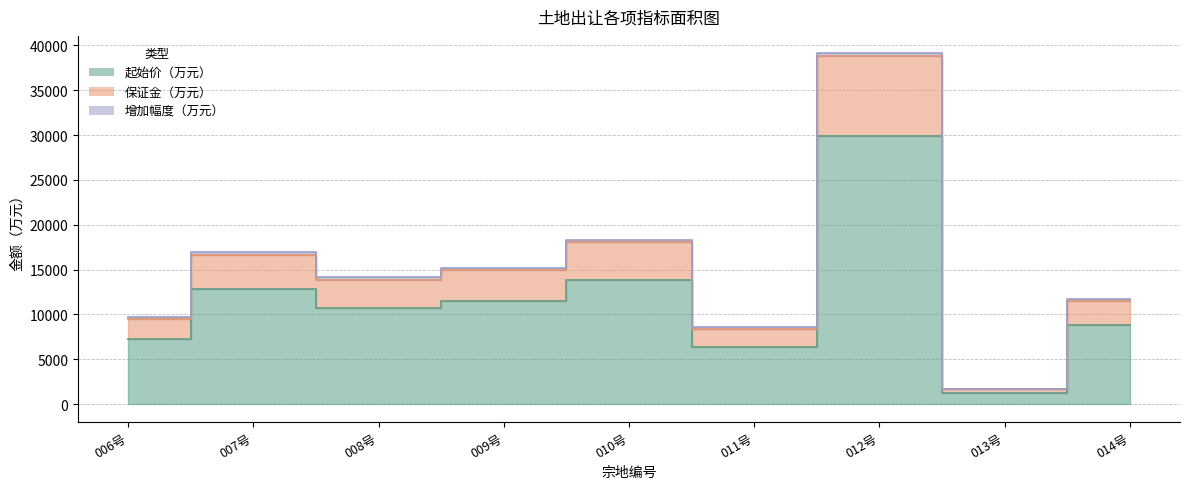

What is the label of the 1st point from the right?

014号